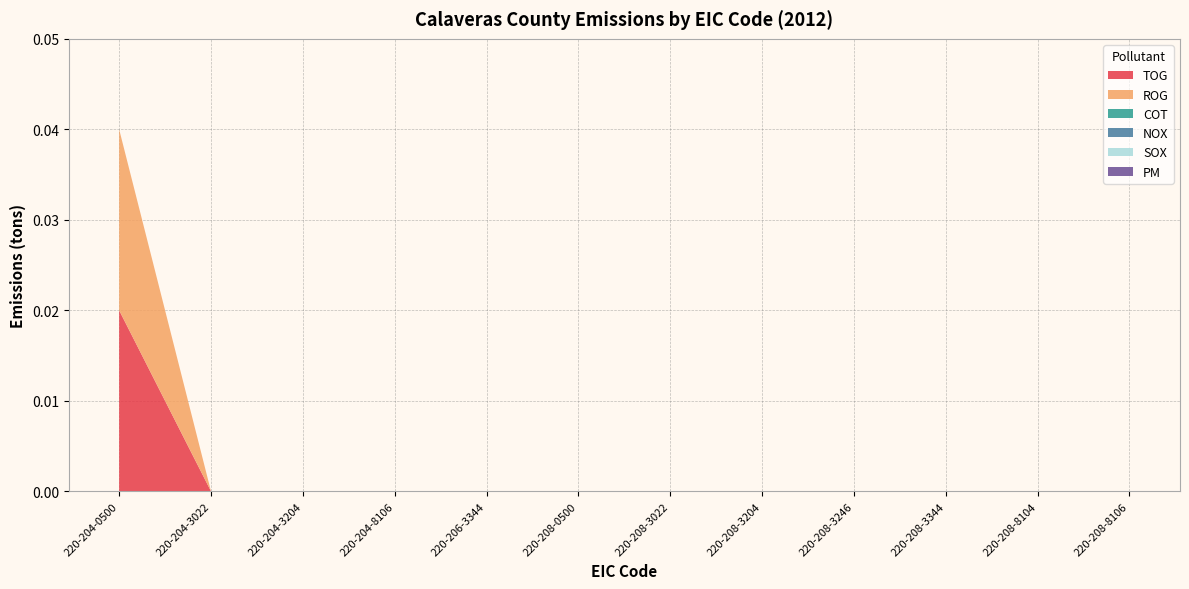

Reading left to right, what are all the values shown in this chart?

TOG: 220-204-0500=0.0	220-204-3022=0.0	220-204-3204=0.0	220-204-8106=0.0	220-206-3344=0.0	220-208-0500=0.0	220-208-3022=0.0	220-208-3204=0.0	220-208-3246=0.0	220-208-3344=0.0	220-208-8104=0.0	220-208-8106=0.0
ROG: 220-204-0500=0.0	220-204-3022=0.0	220-204-3204=0.0	220-204-8106=0.0	220-206-3344=0.0	220-208-0500=0.0	220-208-3022=0.0	220-208-3204=0.0	220-208-3246=0.0	220-208-3344=0.0	220-208-8104=0.0	220-208-8106=0.0
COT: 220-204-0500=0.0	220-204-3022=0.0	220-204-3204=0.0	220-204-8106=0.0	220-206-3344=0.0	220-208-0500=0.0	220-208-3022=0.0	220-208-3204=0.0	220-208-3246=0.0	220-208-3344=0.0	220-208-8104=0.0	220-208-8106=0.0
NOX: 220-204-0500=0.0	220-204-3022=0.0	220-204-3204=0.0	220-204-8106=0.0	220-206-3344=0.0	220-208-0500=0.0	220-208-3022=0.0	220-208-3204=0.0	220-208-3246=0.0	220-208-3344=0.0	220-208-8104=0.0	220-208-8106=0.0
SOX: 220-204-0500=0.0	220-204-3022=0.0	220-204-3204=0.0	220-204-8106=0.0	220-206-3344=0.0	220-208-0500=0.0	220-208-3022=0.0	220-208-3204=0.0	220-208-3246=0.0	220-208-3344=0.0	220-208-8104=0.0	220-208-8106=0.0
PM: 220-204-0500=0.0	220-204-3022=0.0	220-204-3204=0.0	220-204-8106=0.0	220-206-3344=0.0	220-208-0500=0.0	220-208-3022=0.0	220-208-3204=0.0	220-208-3246=0.0	220-208-3344=0.0	220-208-8104=0.0	220-208-8106=0.0